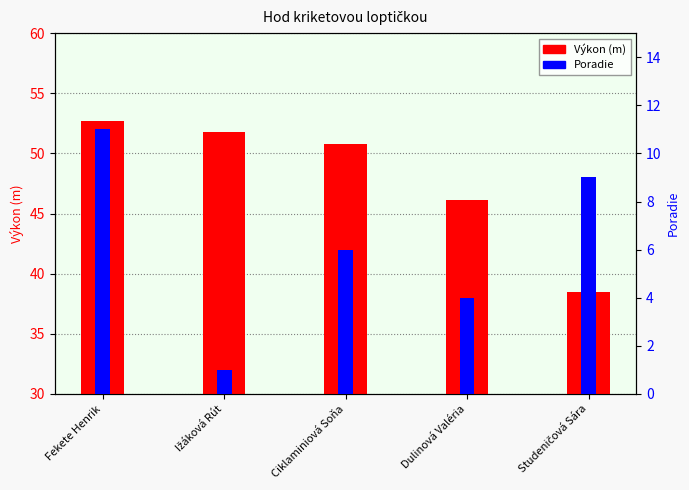

What is the label of the 1st bar from the left?

Fekete Henrik